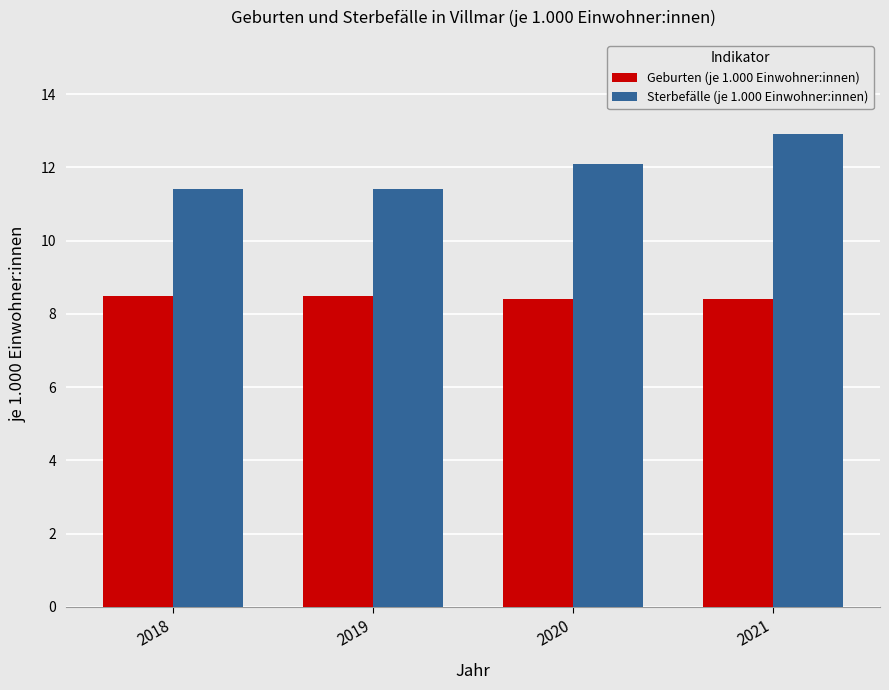

What is the value of the Sterbefälle (je 1.000 Einwohner:innen) bar at the 1st from the left?

11.4